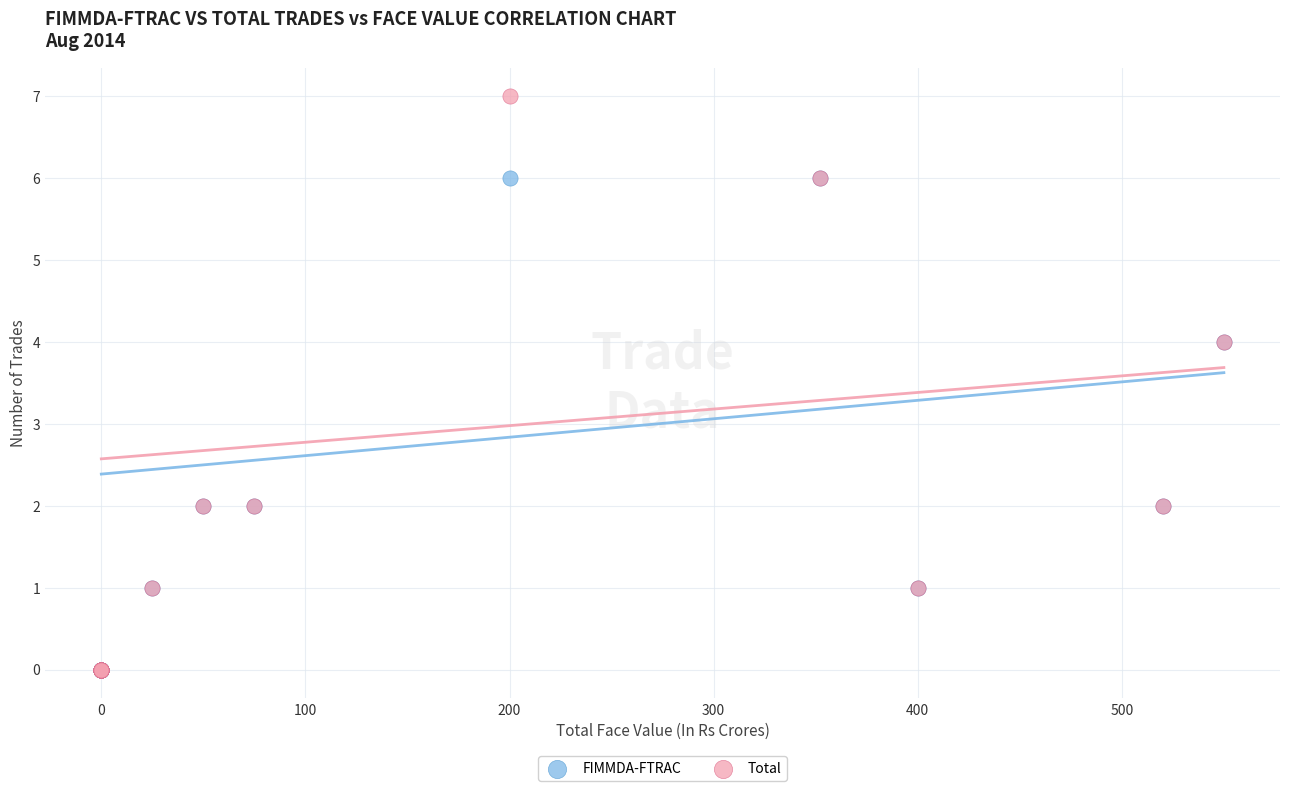

Which series contains the highest Y value?

Total